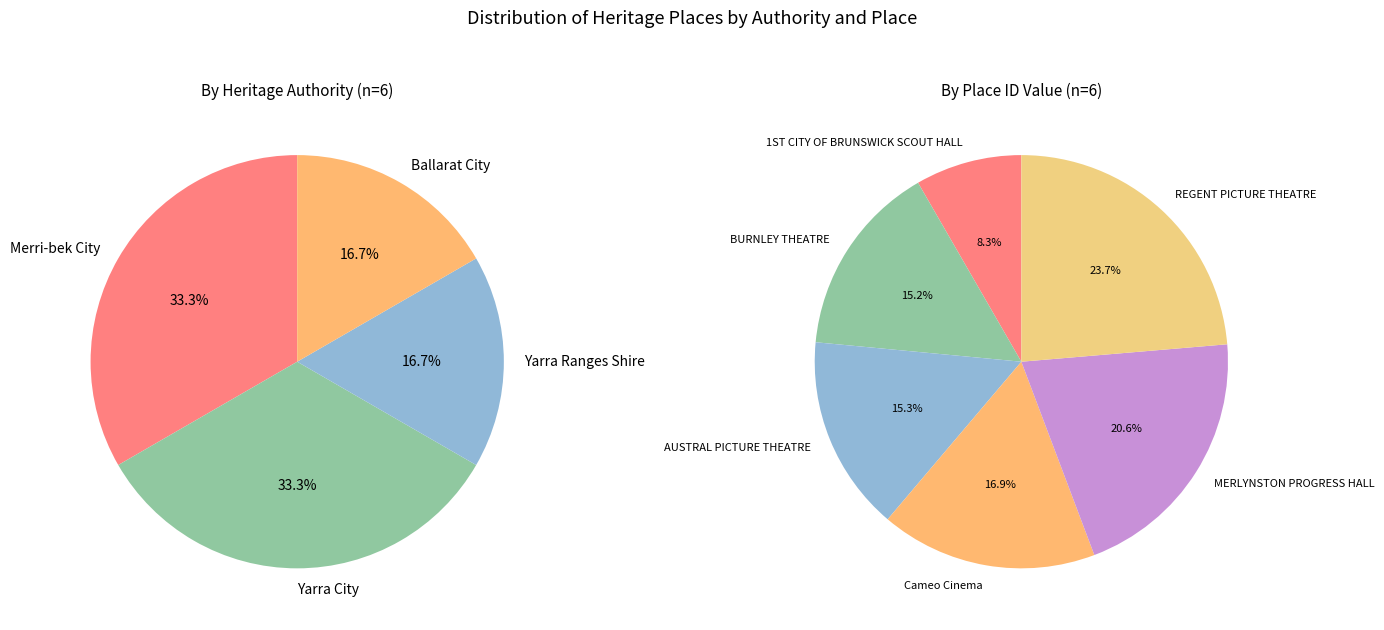

What is the change in value from MERLYNSTON PROGRESS HALL to REGENT PICTURE THEATRE?

+20784